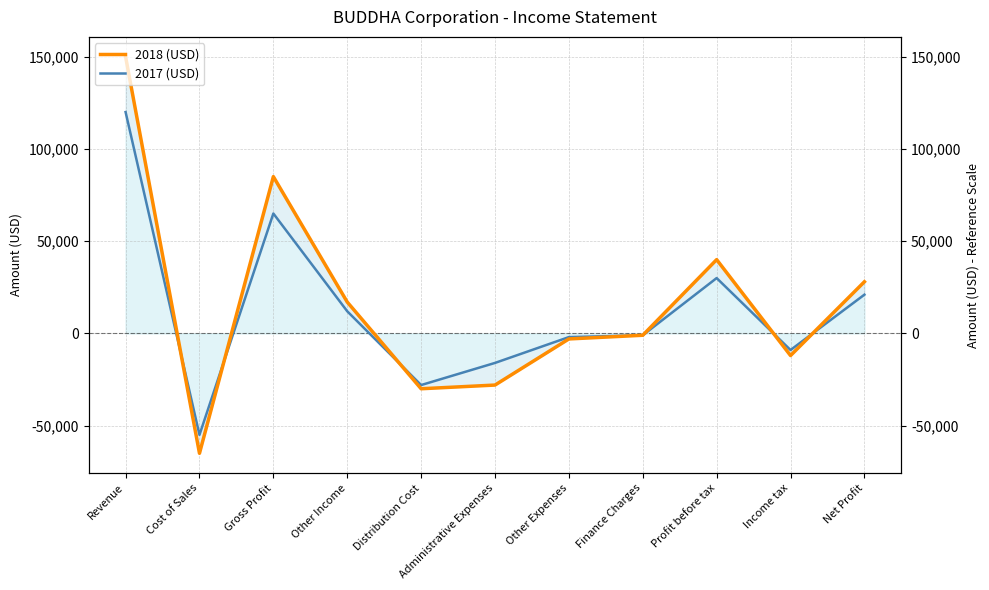

Reading left to right, transcribe all the data shown in this chart.

2018 (USD): 150000	-65000	85000	17000	-30000	-28000	-3000	-1000	40000	-12000	28000
2017 (USD): 120000	-55000	65000	12000	-28000	-16000	-2000	-1000	30000	-9000	21000